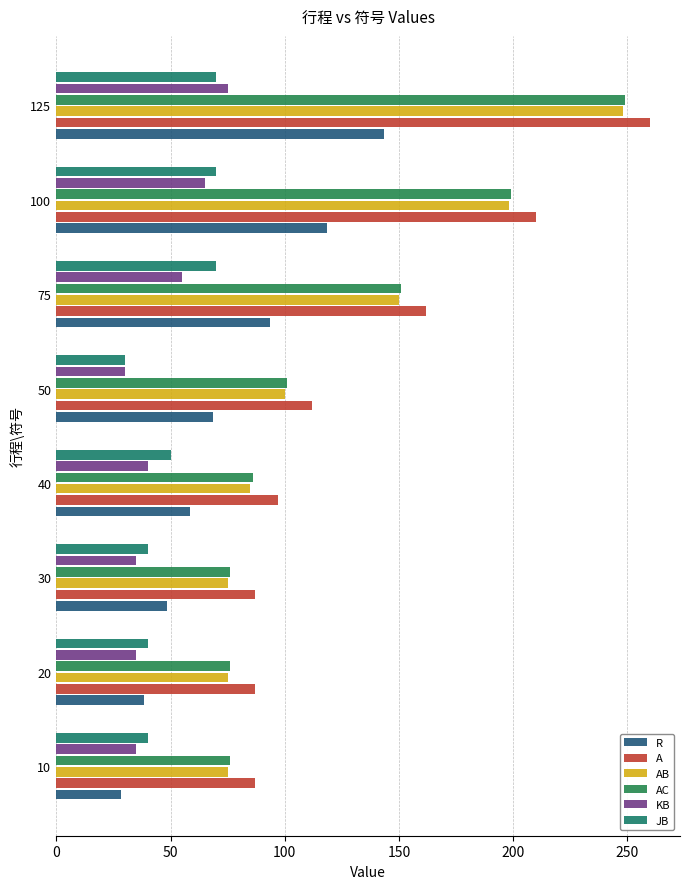

How many data points in R are above 68?

4